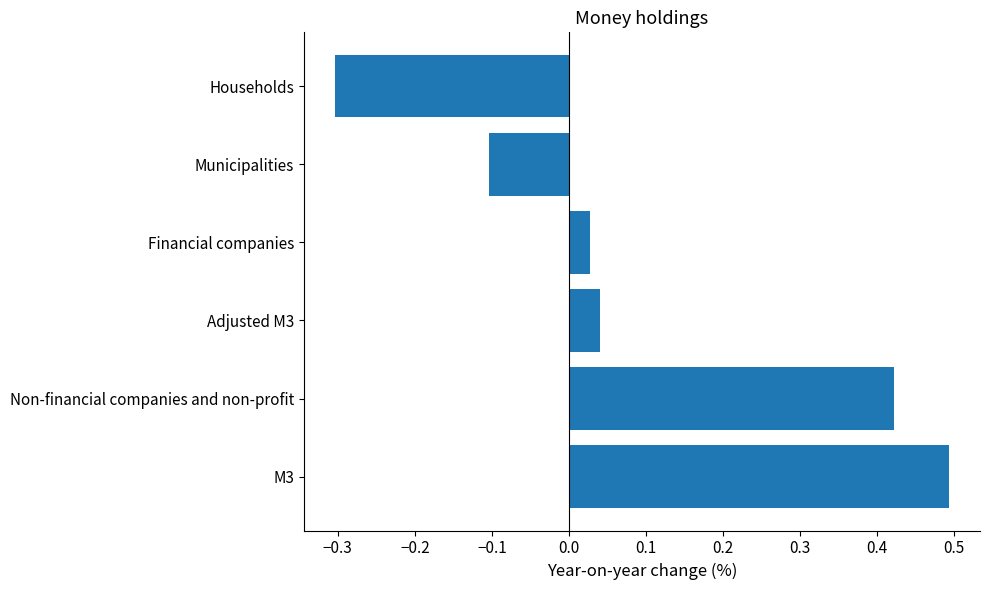

Which has a higher value, Municipalities or Financial companies?

Financial companies